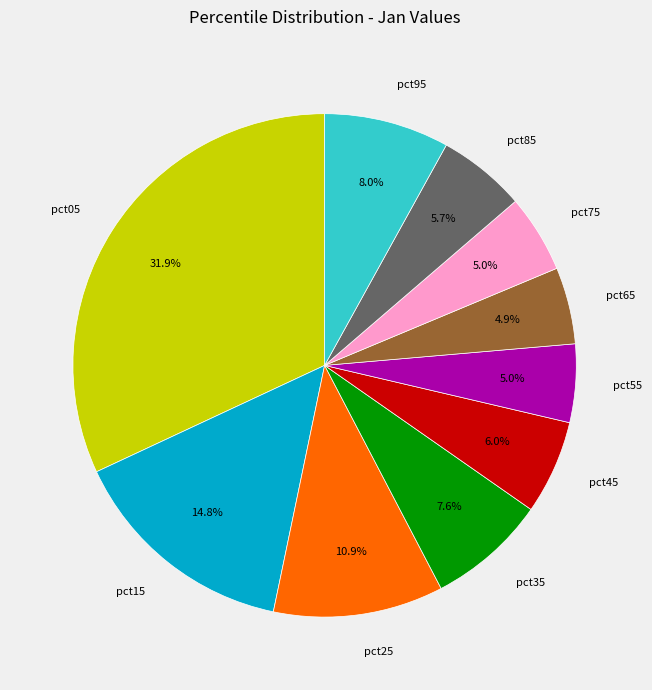

What is the ratio of the value at pct35 to the value at pct15?

0.5